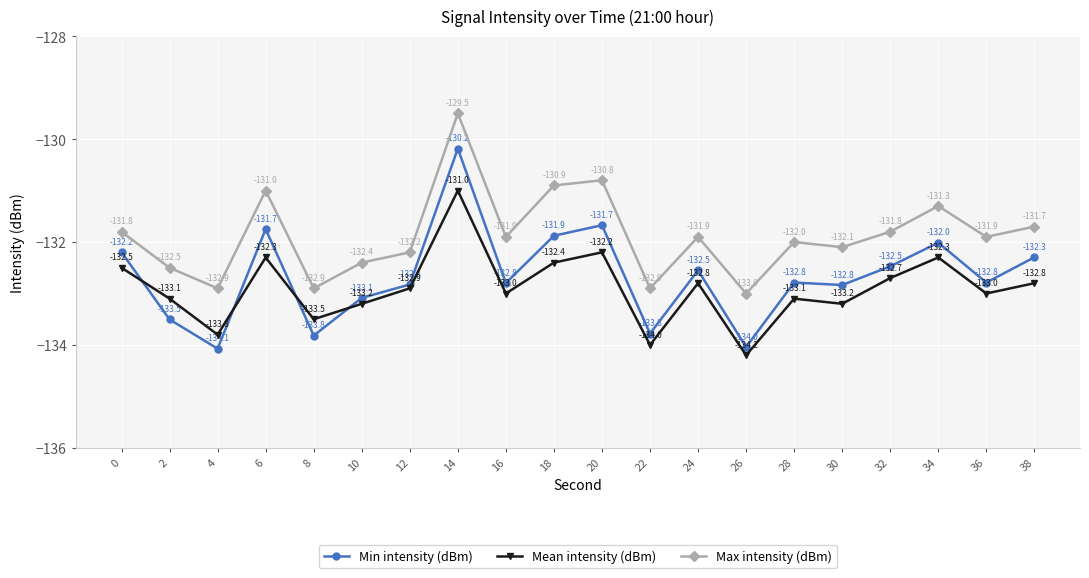

Is it true that Max intensity (dBm) equals -189.1 at 34?

False